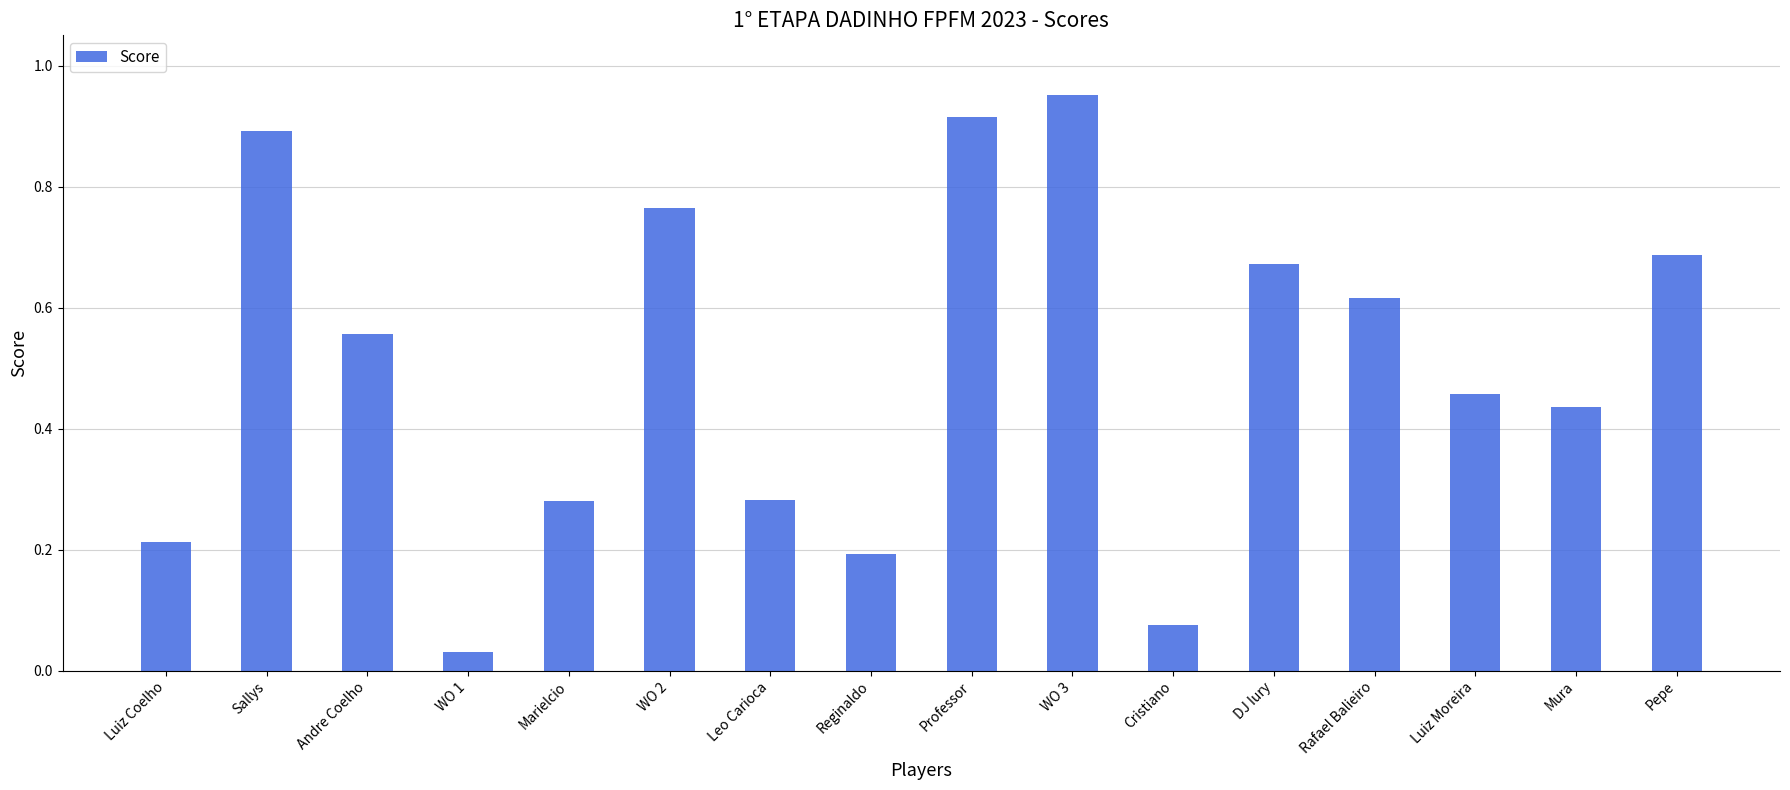

What is the label of the 11th bar from the left?

Cristiano